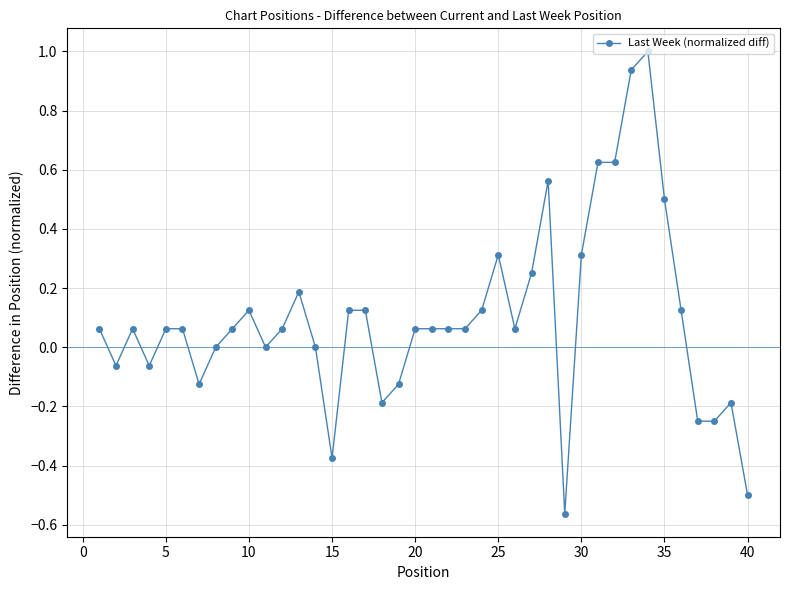

What is the greatest value displayed?

1.0